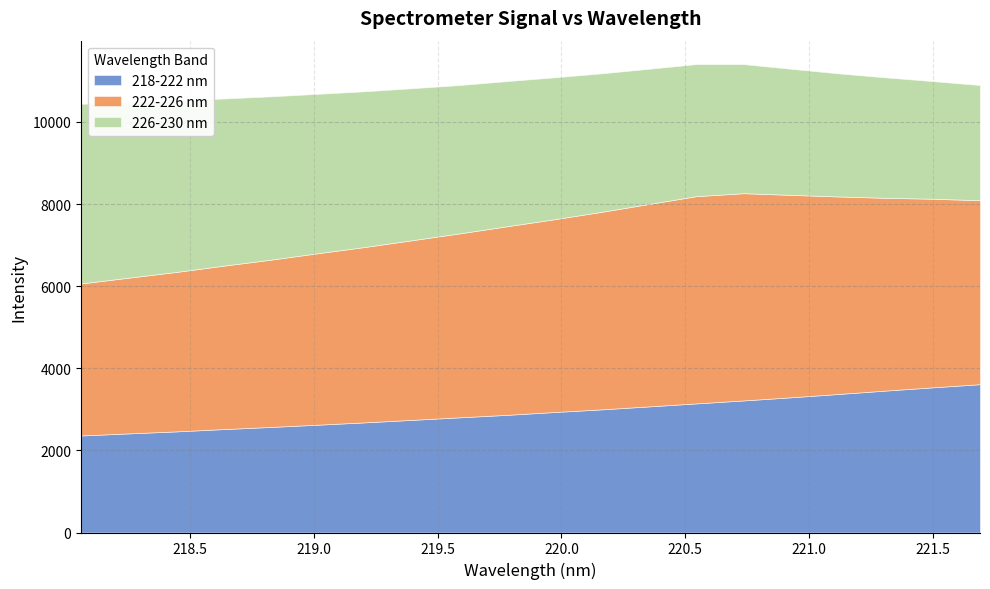

Reading left to right, extract all data points from this chart.

218-222 nm: 218.0596=2363.3	218.2508=2413.3	218.442=2461.8	218.6332=2517.6	218.8244=2570.1	219.0156=2625.5	219.2067=2682.4	219.3979=2743.5	219.589=2805.0	219.7801=2865.3	219.9712=2933.9	220.1623=2998.8	220.3533=3071.2	220.5444=3144.2	220.7354=3216.4	220.9264=3292.3	221.1174=3372.8	221.3083=3455.8	221.4993=3534.8	221.6902=3612.2
222-226 nm: 218.0596=3701.3	218.2508=3791.5	218.442=3882.0	218.6332=3978.3	218.8244=4073.2	219.0156=4175.2	219.2067=4271.8	219.3979=4375.4	219.589=4479.9	219.7801=4593.1	219.9712=4695.1	220.1623=4810.8	220.3533=4929.9	220.5444=5046.7	220.7354=5046.7	220.9264=4929.9	221.1174=4810.8	221.3083=4695.1	221.4993=4593.1	221.6902=4479.9
226-230 nm: 218.0596=4375.4	218.2508=4271.8	218.442=4175.2	218.6332=4073.2	218.8244=3978.3	219.0156=3882.0	219.2067=3791.5	219.3979=3701.3	219.589=3612.2	219.7801=3534.8	219.9712=3455.8	220.1623=3372.8	220.3533=3292.3	220.5444=3216.4	220.7354=3144.2	220.9264=3071.2	221.1174=2998.8	221.3083=2933.9	221.4993=2865.3	221.6902=2805.0